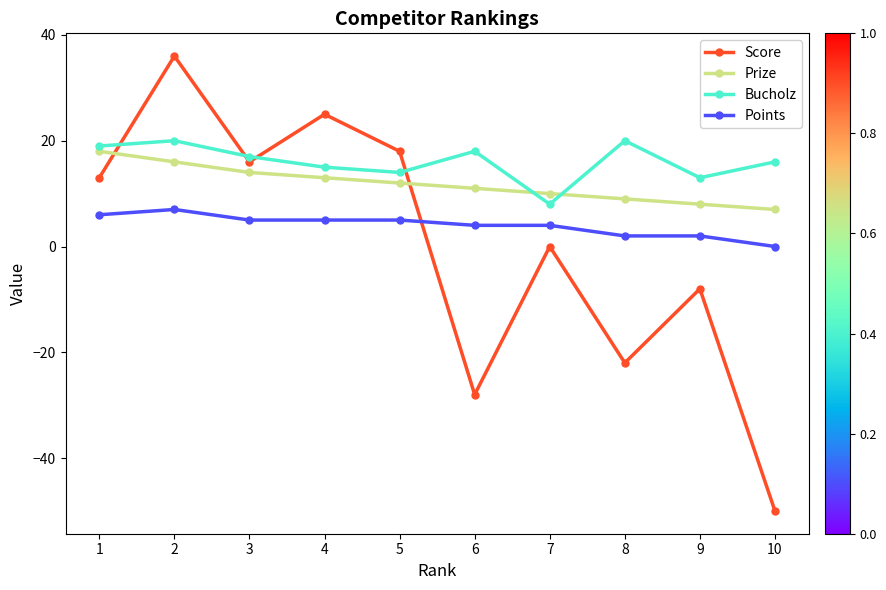

True or false: Points and Prize cross at least once.

False